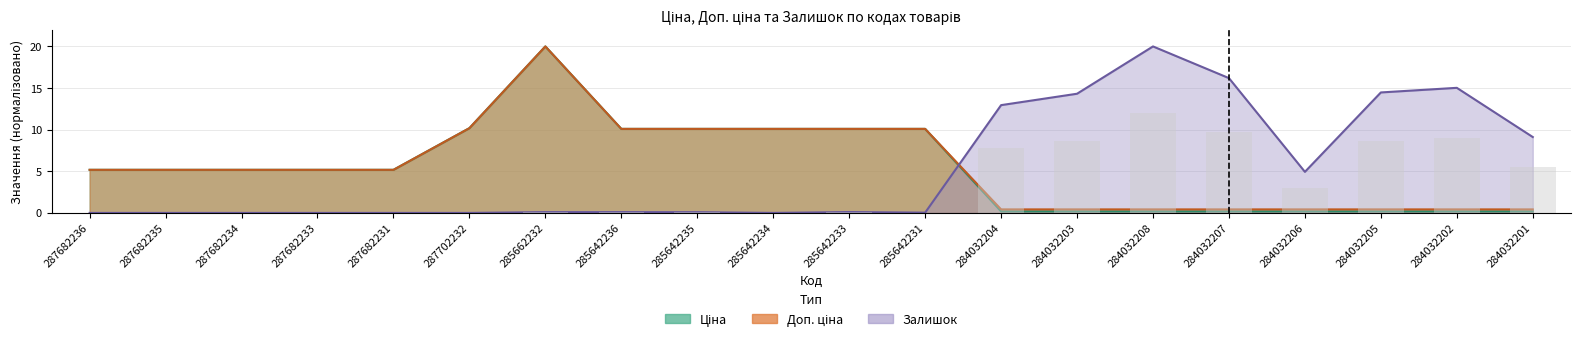

Rank the series by their average value, from lowest to highest.

Залишок, Ціна, Доп. ціна